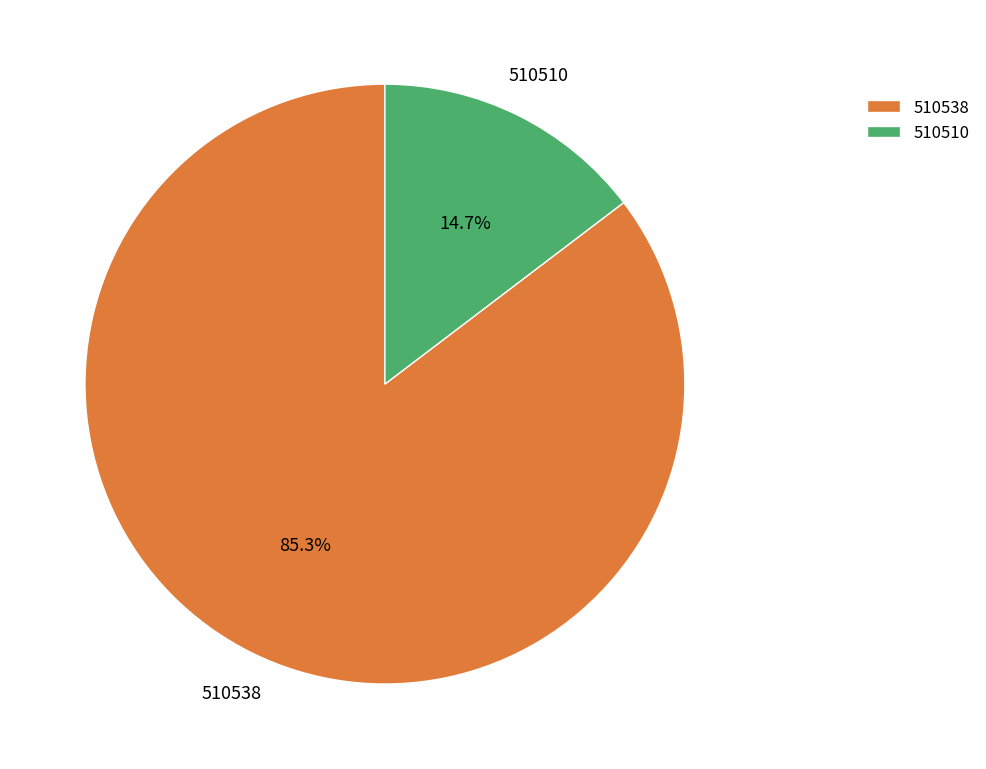

The 510510 slice represents 3% of the pie. True or false?

False